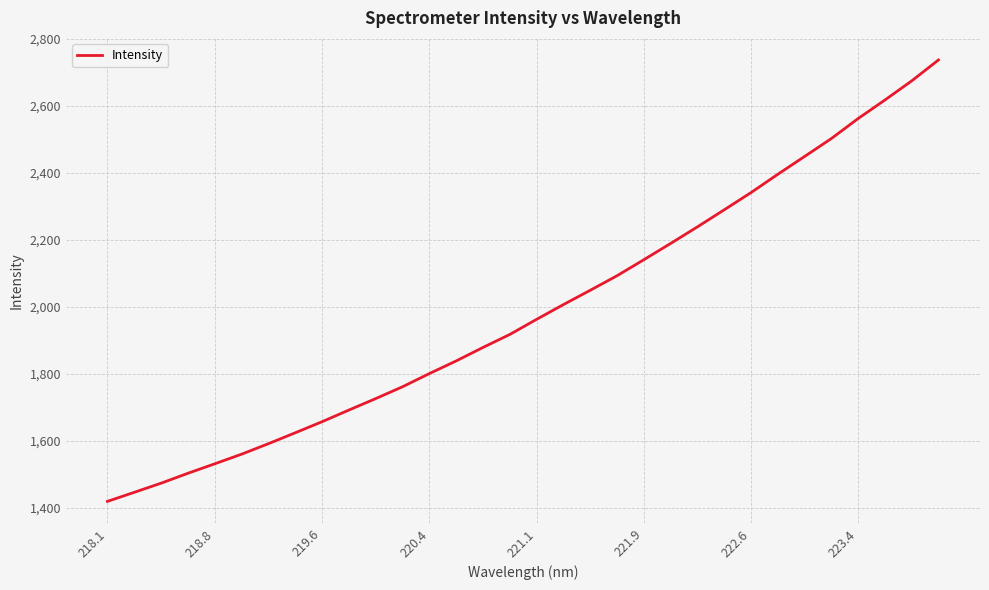

Is this an area chart (filled region under the line)?

No